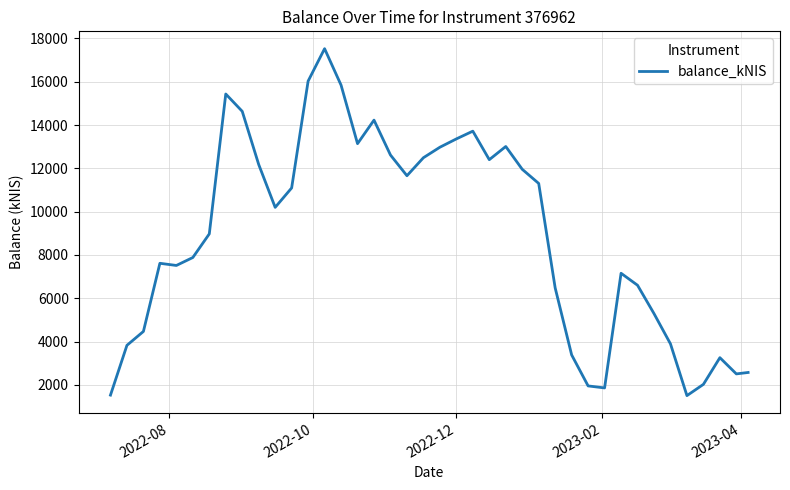

What is the greatest value displayed?

17527.1